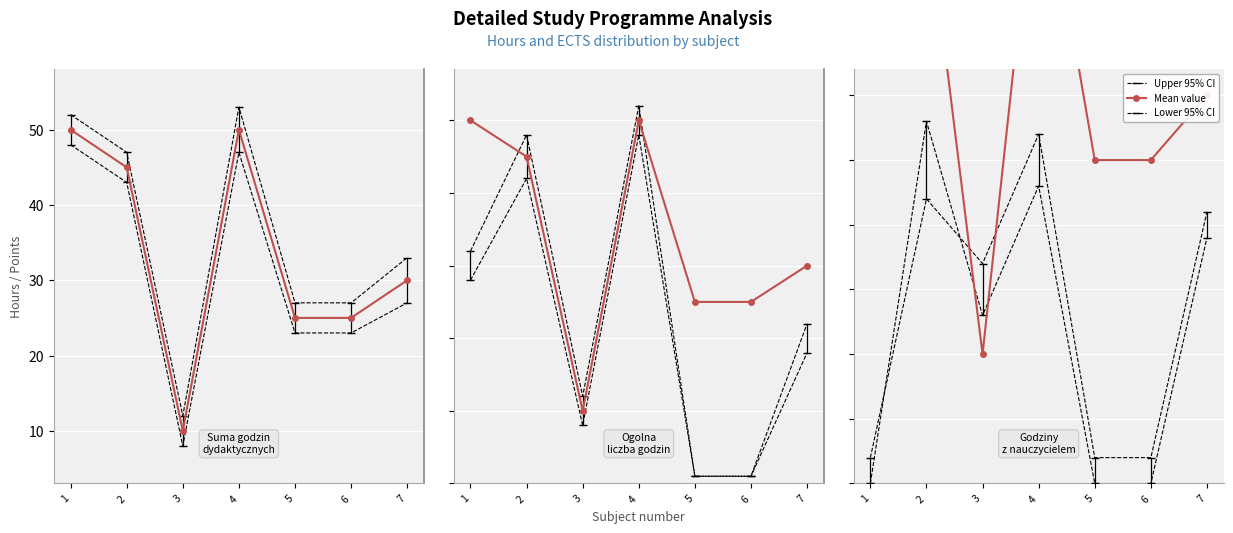

What is the value of the Mean value point at the 6th from the left?

25